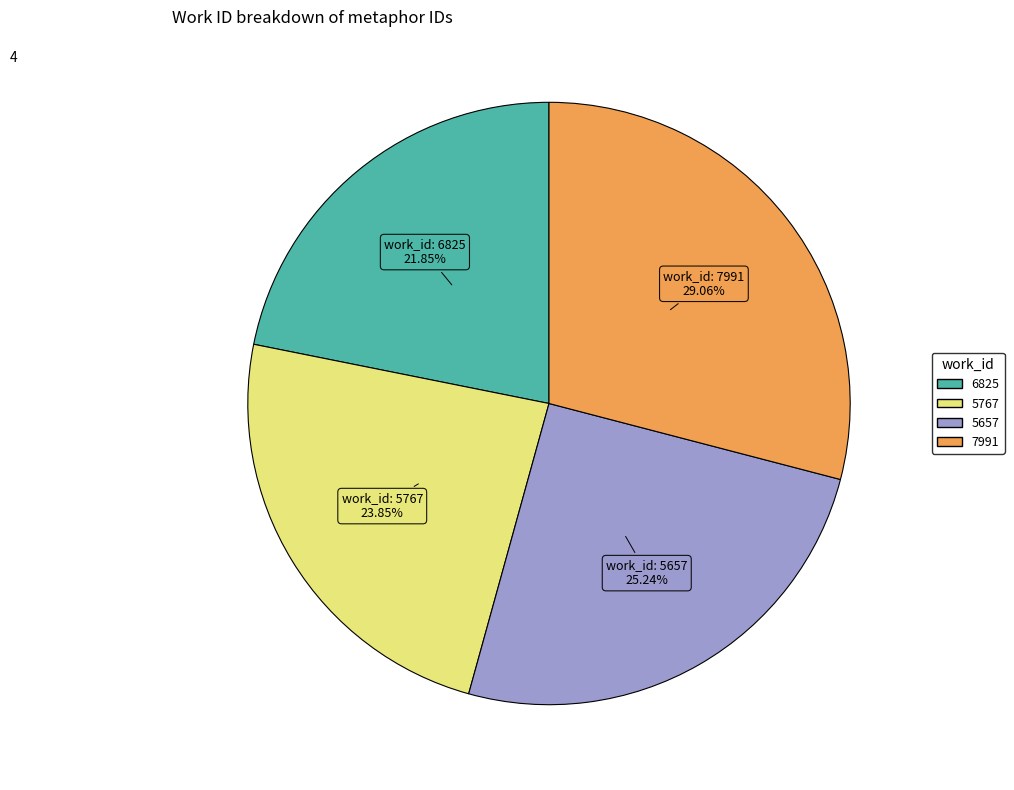

To the nearest percent, what portion does 5767 represent?

24%